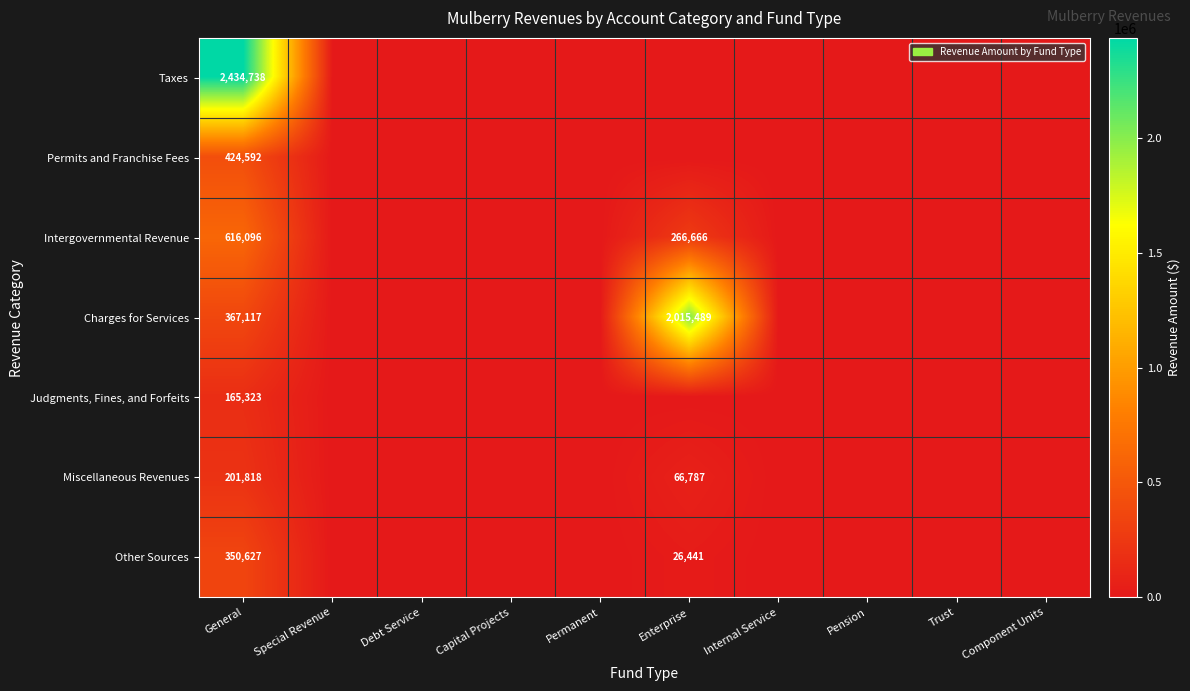

How many distinct data groups are displayed?

7